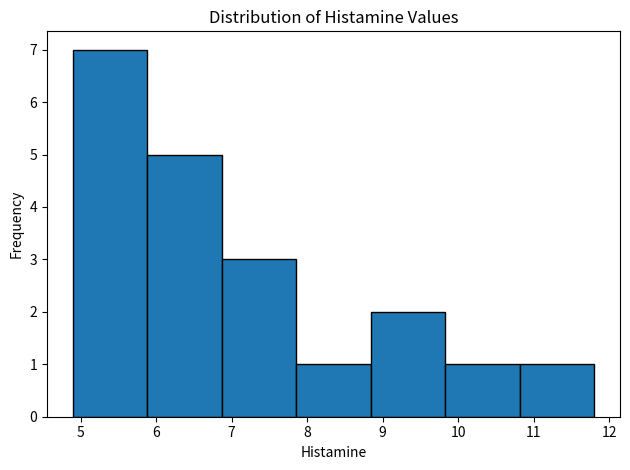

Reading left to right, list every bar in this chart as the range it spans on the x-axis followed by its height. Neither the bar edges nor the heights are printed on the chart, so give them approximately, as read against the axes.

4.9 to 5.9: 7
5.9 to 6.9: 5
6.9 to 7.9: 3
7.9 to 8.8: 1
8.8 to 9.8: 2
9.8 to 10.8: 1
10.8 to 11.8: 1